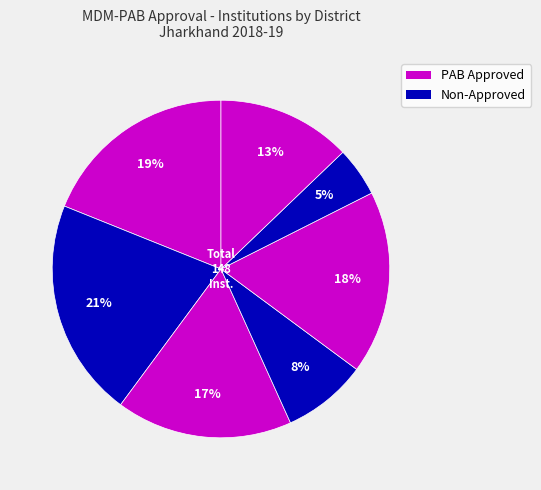

Which category has the smallest portion of the pie?

Sahibganj